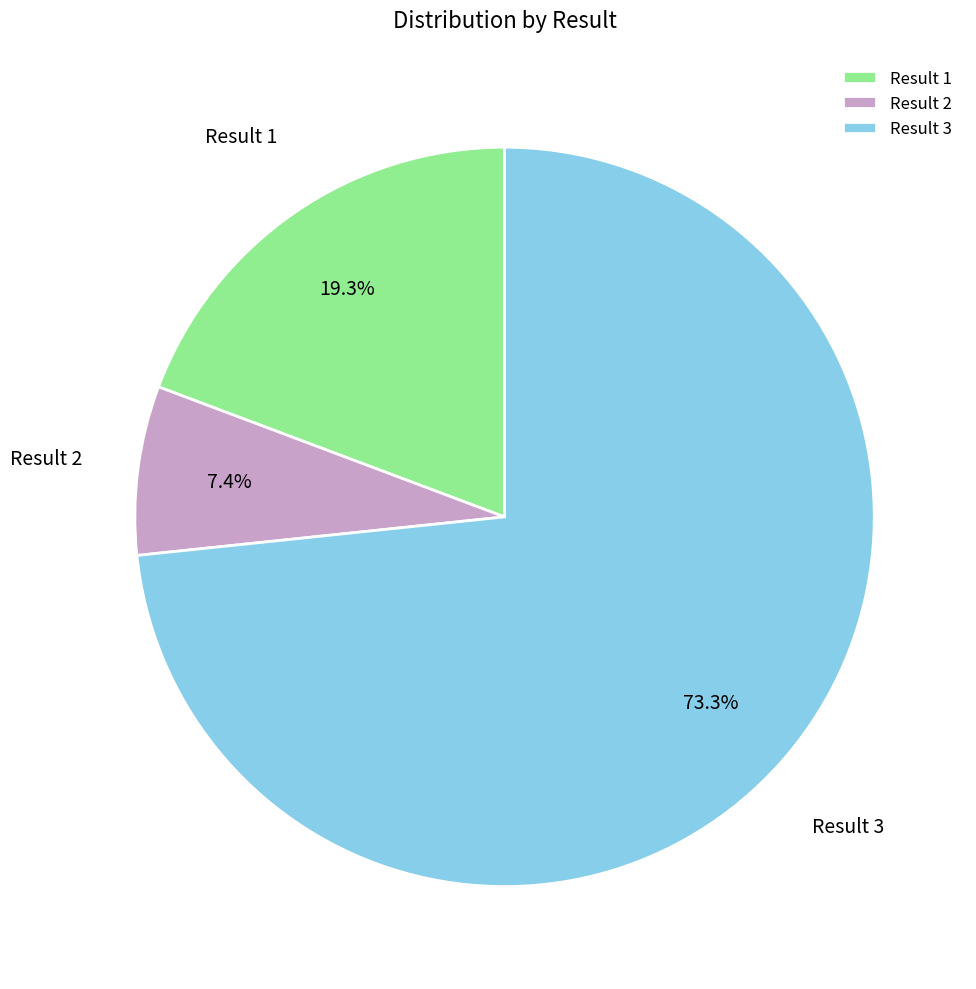

Which category accounts for the majority?

Result 3